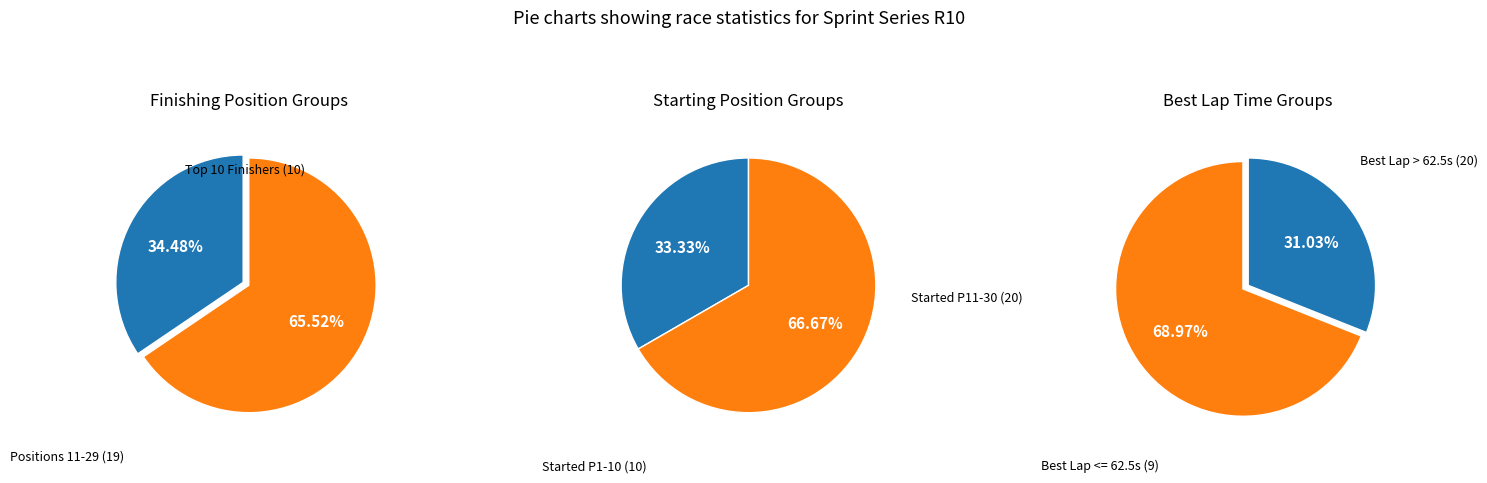

True or false: 10 accounts for 12% of the total.

False